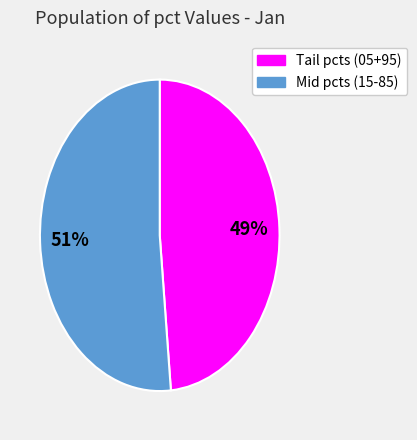

To the nearest percent, what is the average slice percentage?

50%